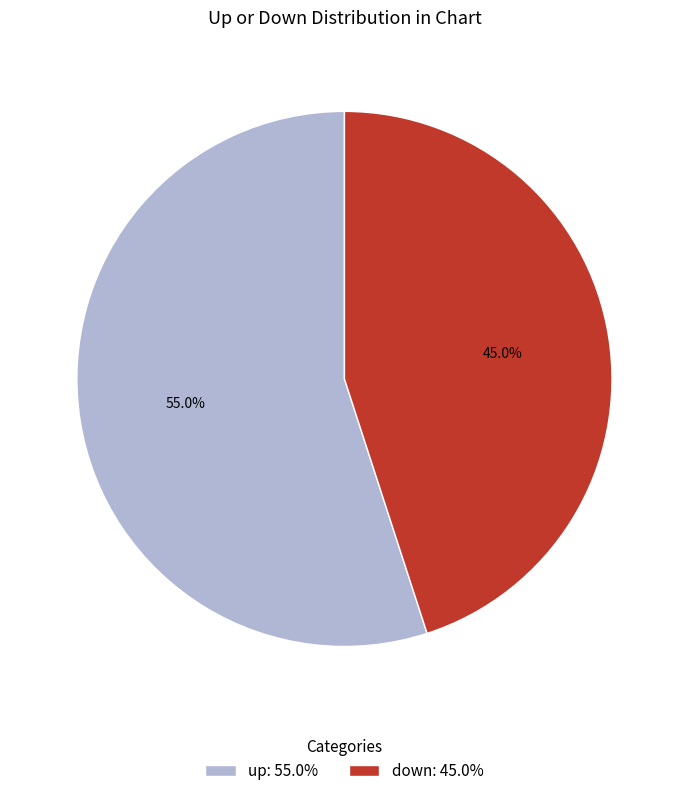

Approximately how many times larger is the value at up compared to down?

1.2